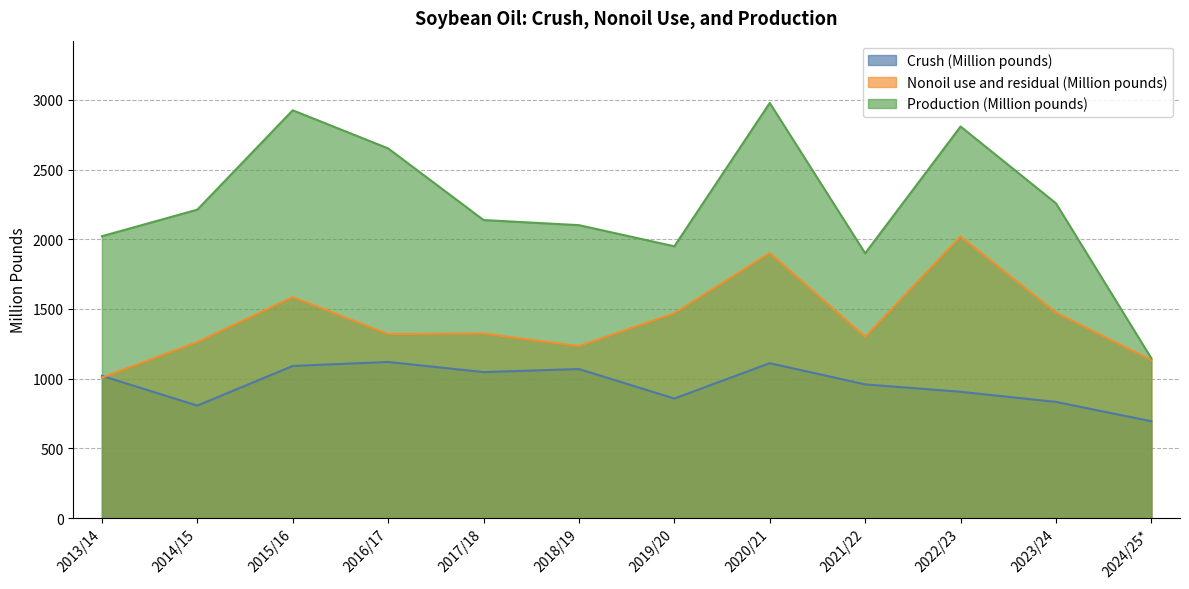

How many lines are shown in the chart?

3